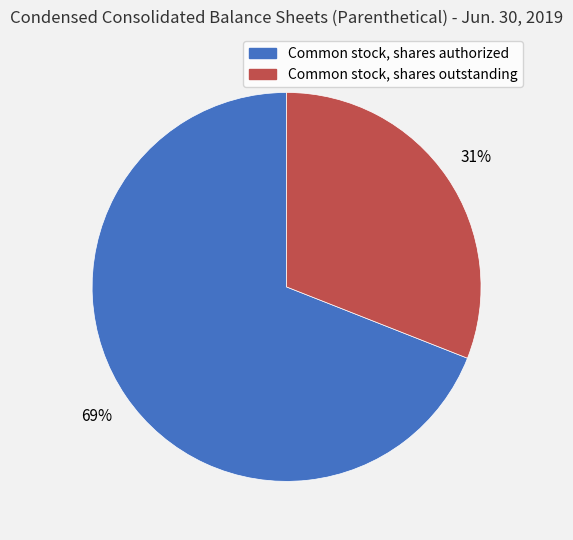

To the nearest percent, what is the difference between the largest and smallest slice percentages?

38%